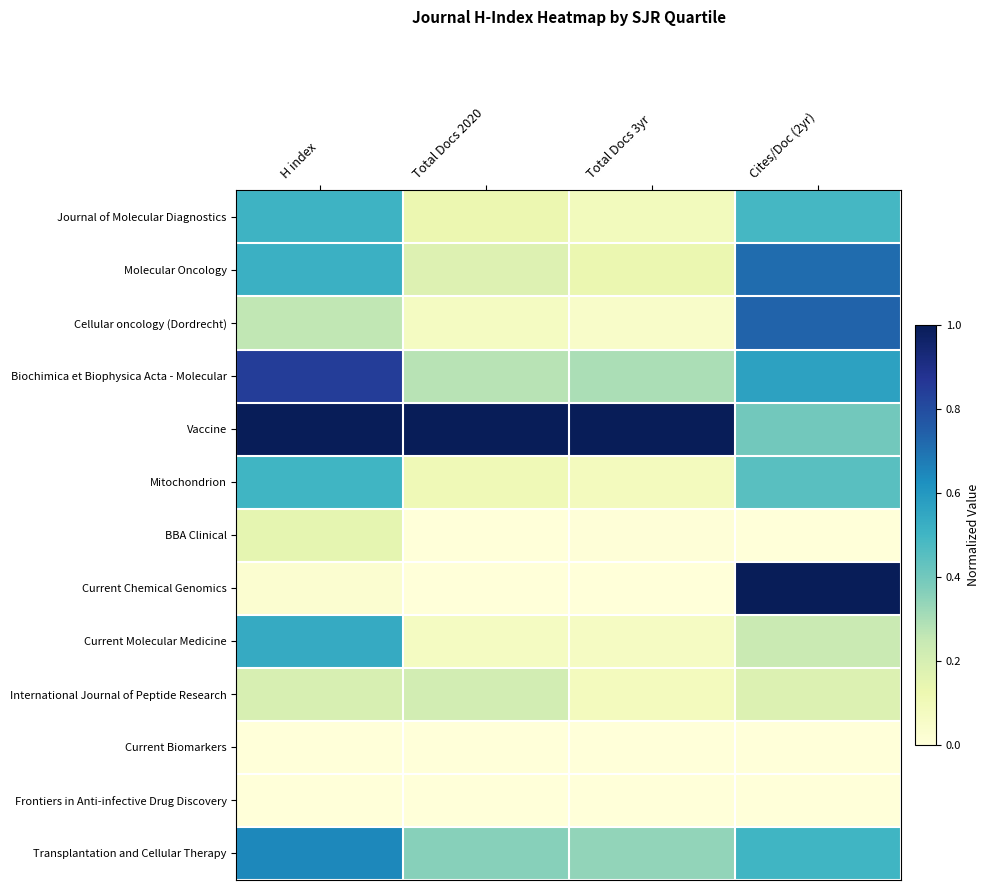

Which series has the widest spread of values?

Current Chemical Genomics